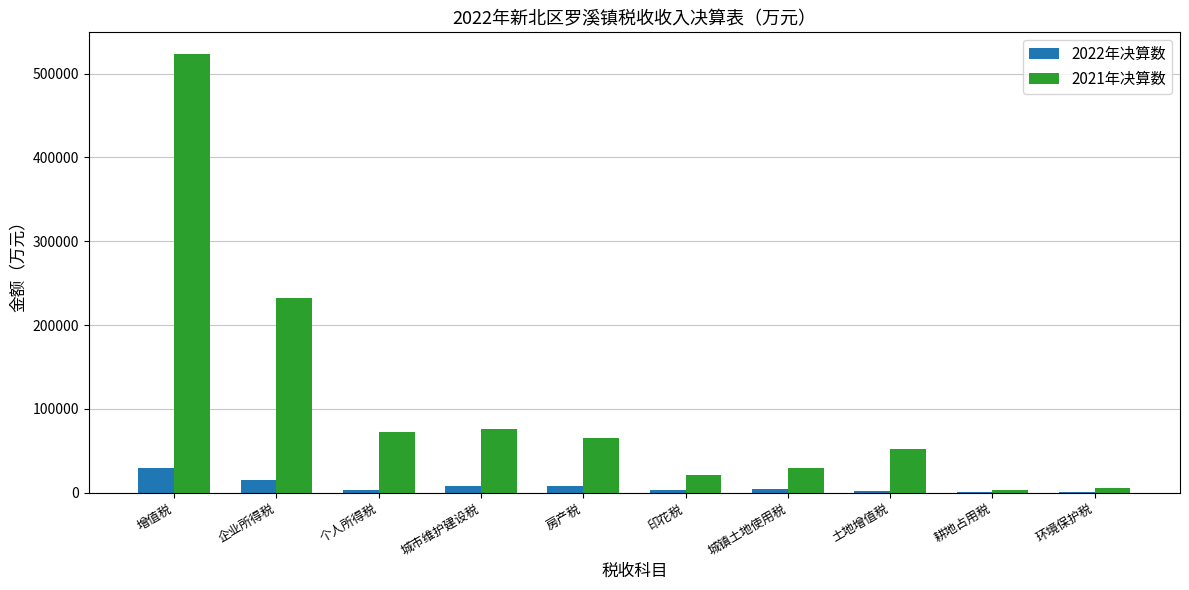

Is it true that 2021年决算数 equals 25160.1 at 房产税?

False